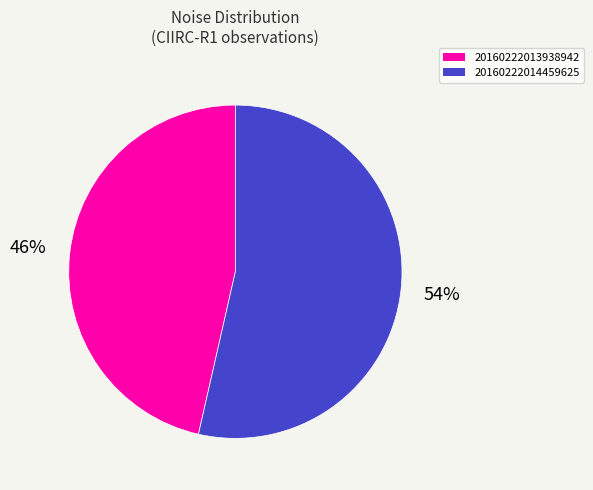

Is there any slice that represents more than half of the pie?

Yes